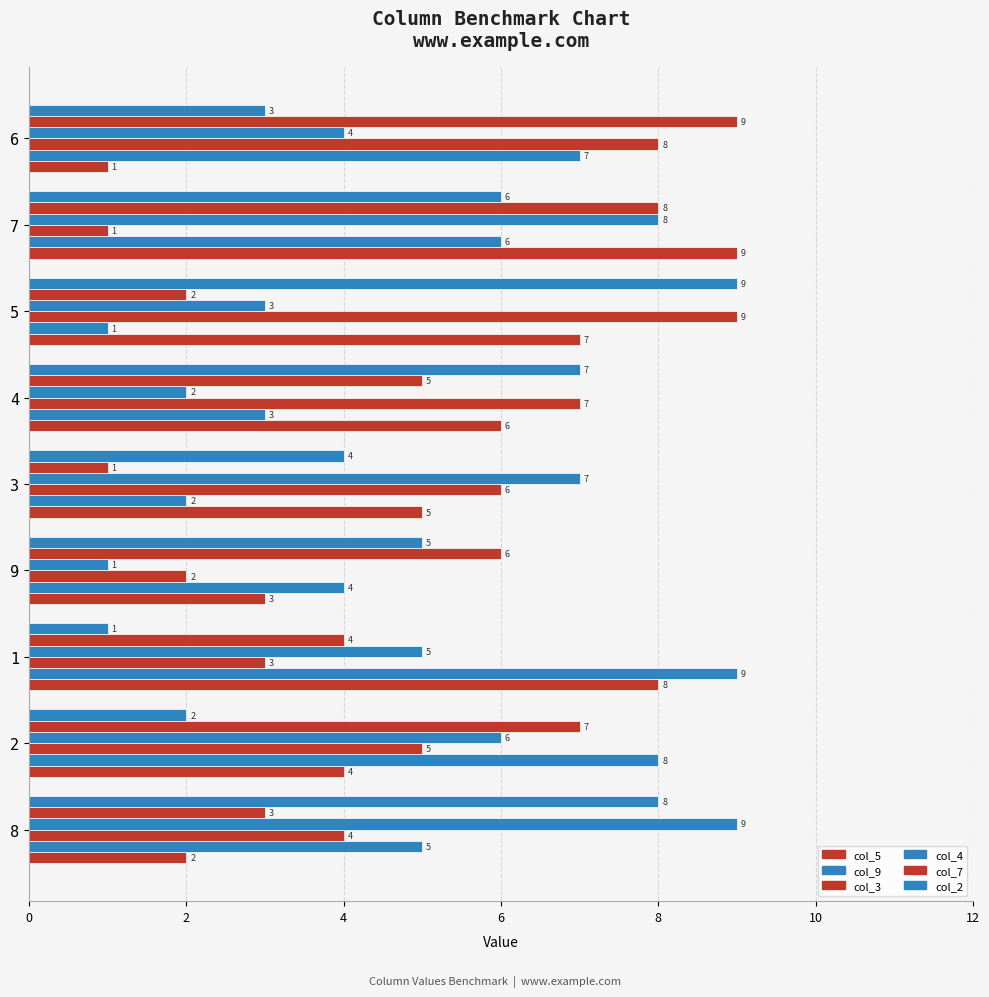

How many distinct data groups are displayed?

6